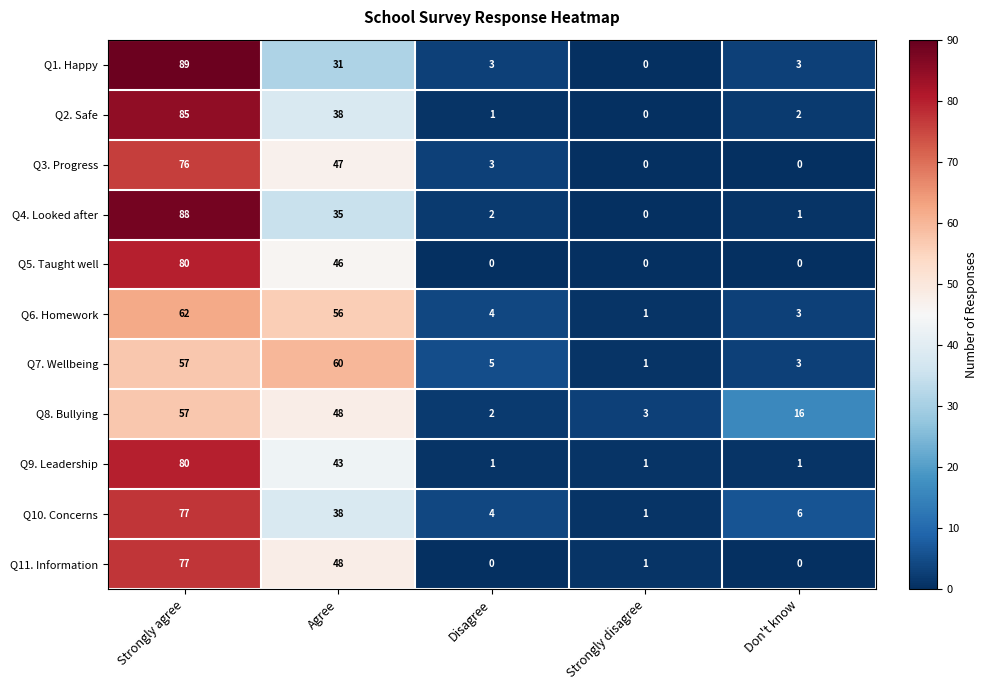

What is the sum of the Q3. Progress values at Strongly agree and Agree?

123